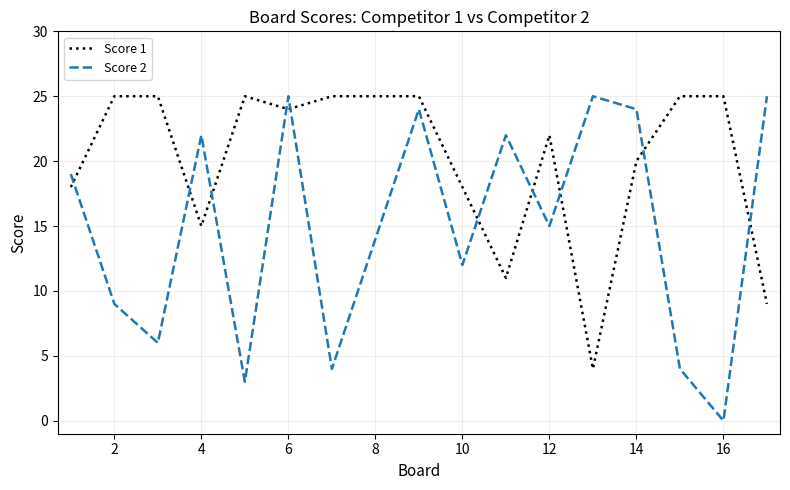

Which series has the largest range (max minus min)?

Score 2